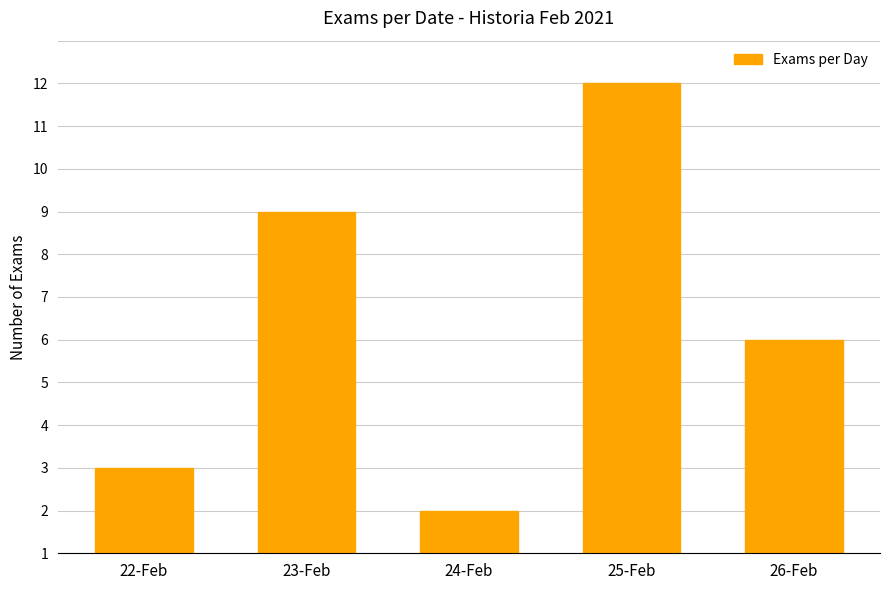

What is the label of the 5th bar from the left?

26-Feb